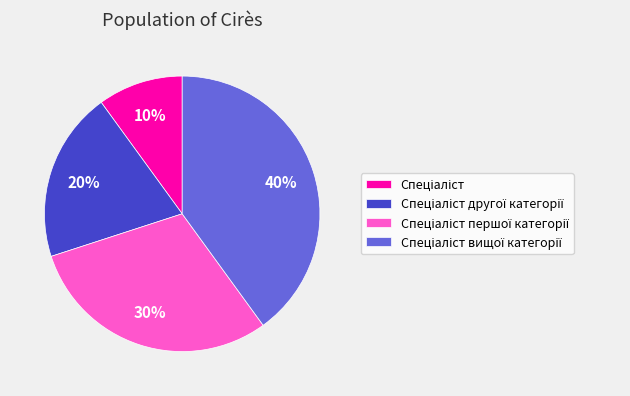

Is there a majority slice in this chart?

No